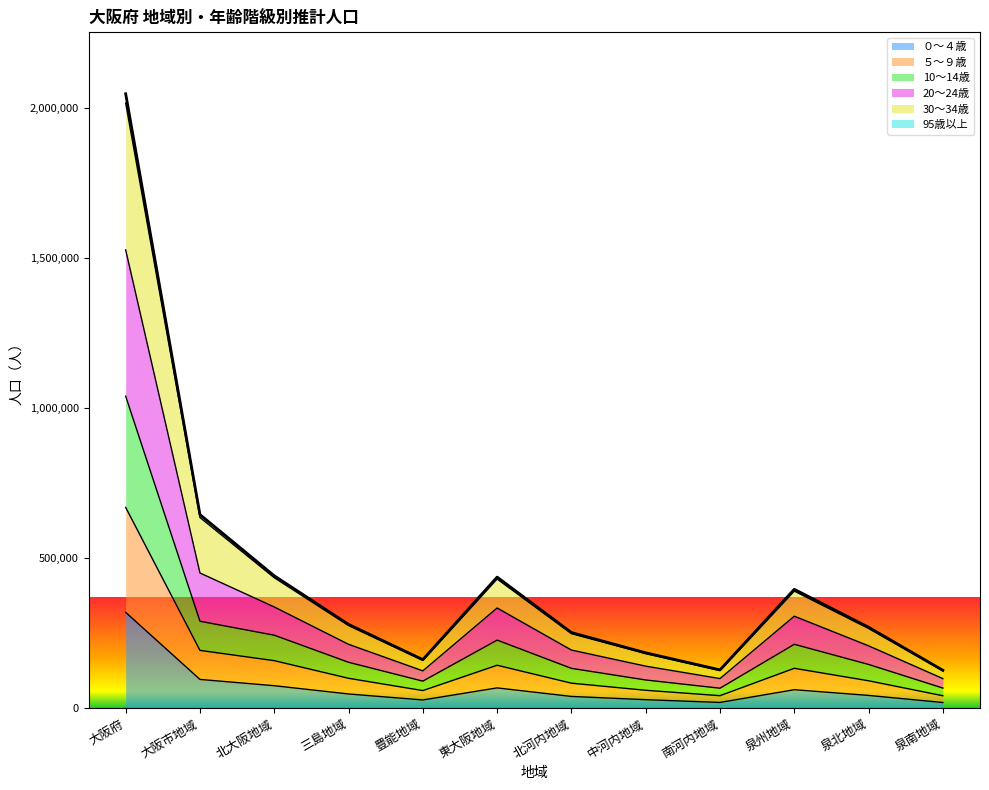

What is the smallest value displayed?

19025